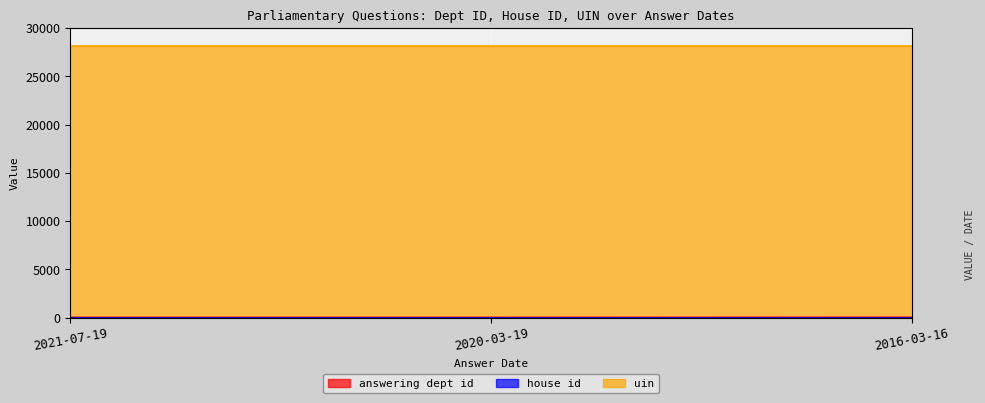

List the labels in order of uin value, largest first.

2021-07-19, 2020-03-19, 2016-03-16